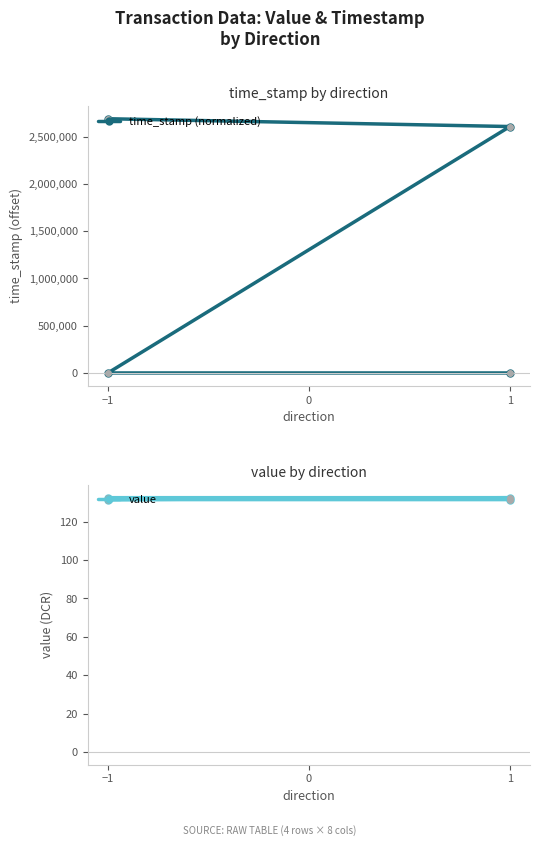

What is the label of the 3rd point from the left?

−1